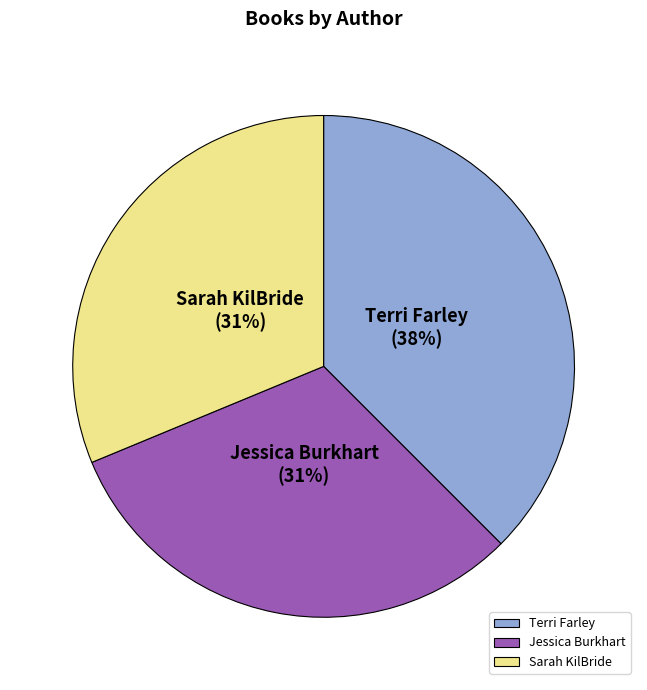

Which has a higher value, Terri Farley or Jessica Burkhart?

Terri Farley